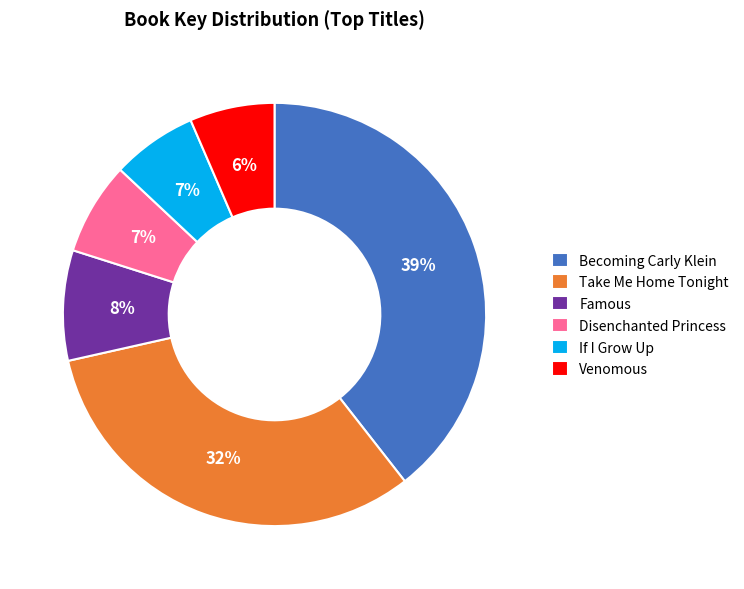

Is the sum of Disenchanted Princess and Take Me Home Tonight greater than half?

No